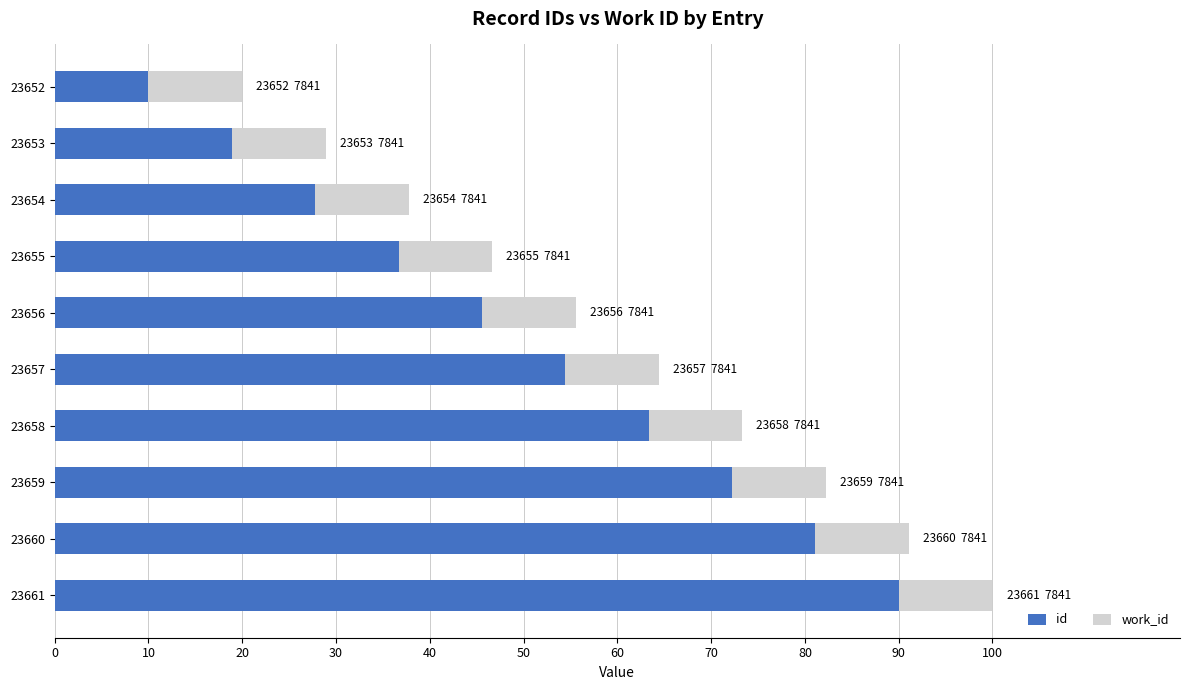

How many series are shown in this chart?

2